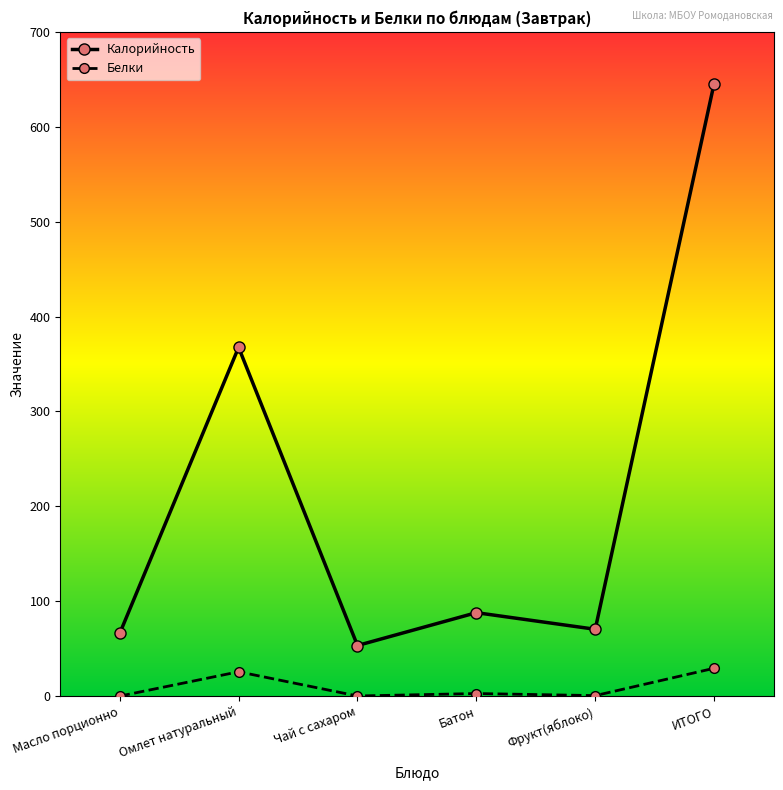

How many interior local peaks does the Калорийность series have?

2